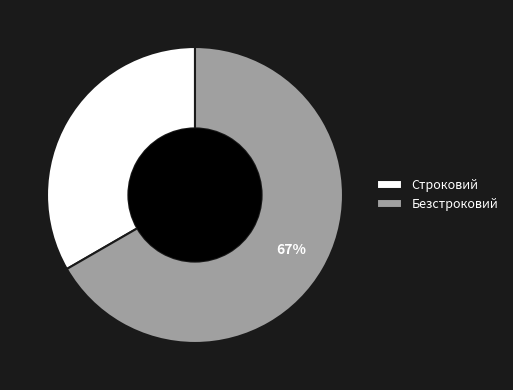

Combined, do Строковий and Безстроковий account for over 50%?

Yes